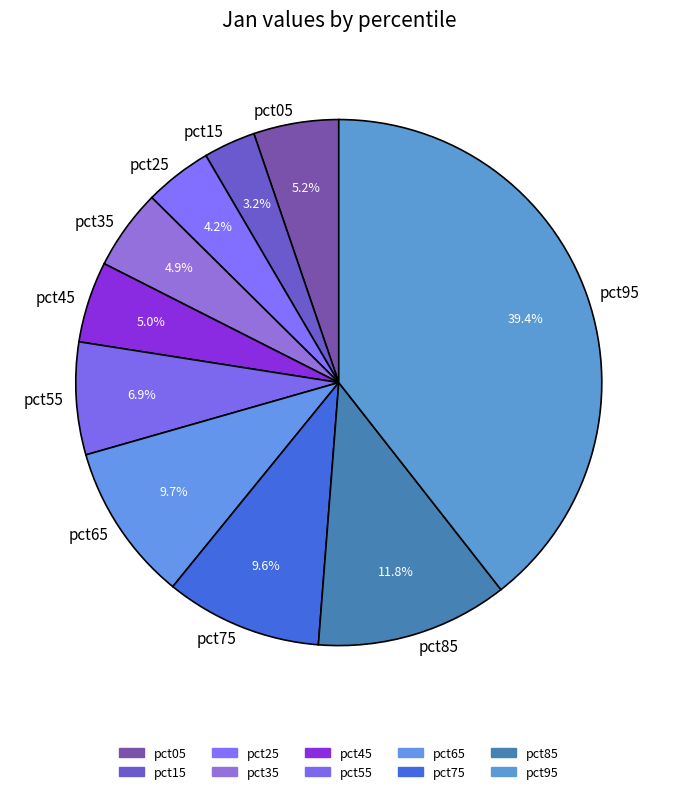

To the nearest percent, what is the average slice percentage?

10%